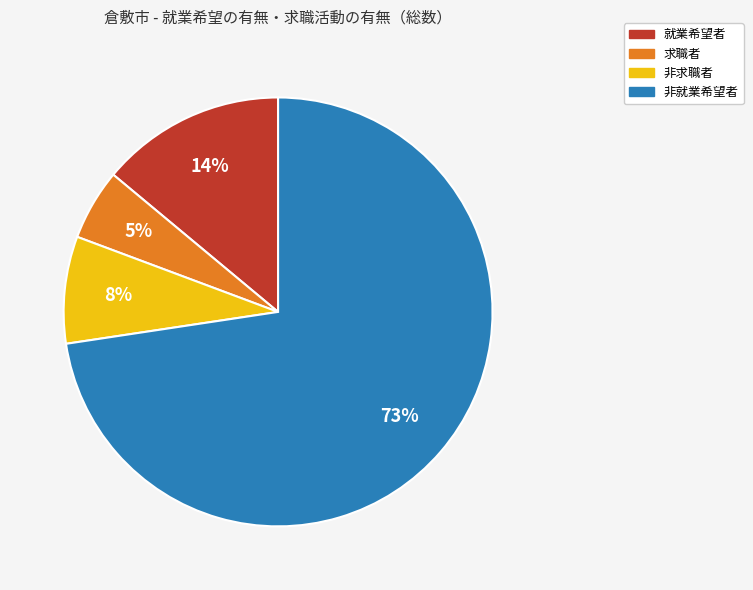

Count the number of slices in the pie.

4